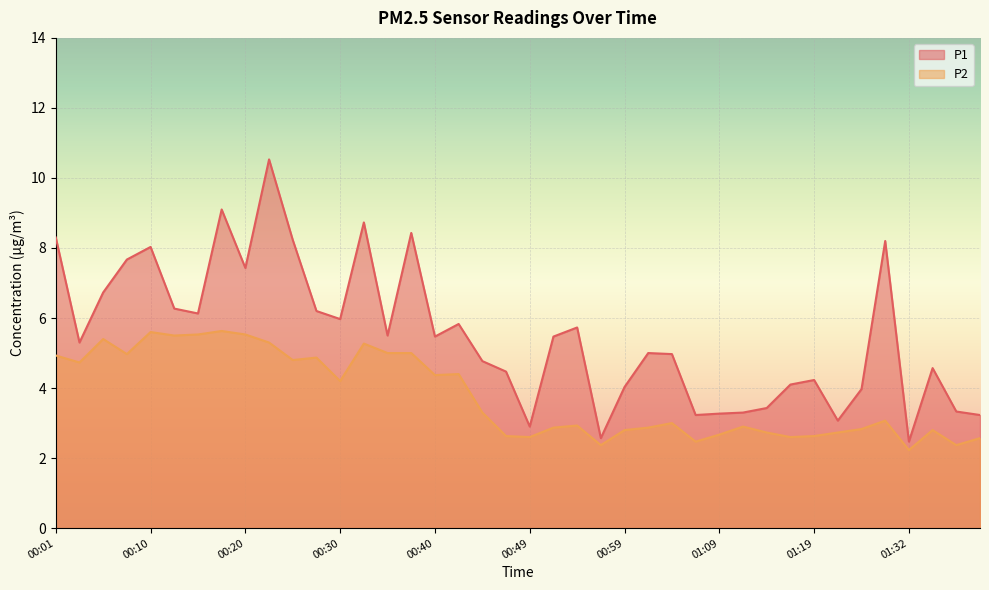

At which category does P2 reach its first local valley?

00:03